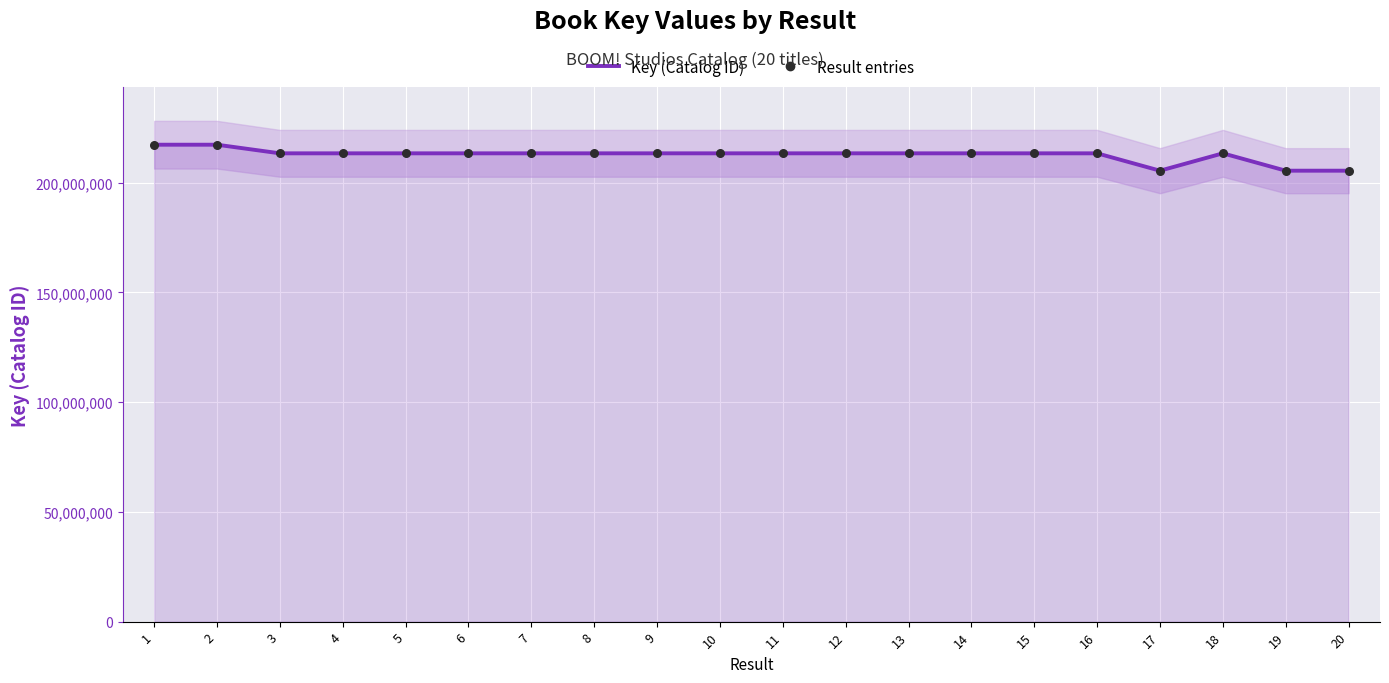

Which series contains the lowest Y value?

Key (Catalog ID)